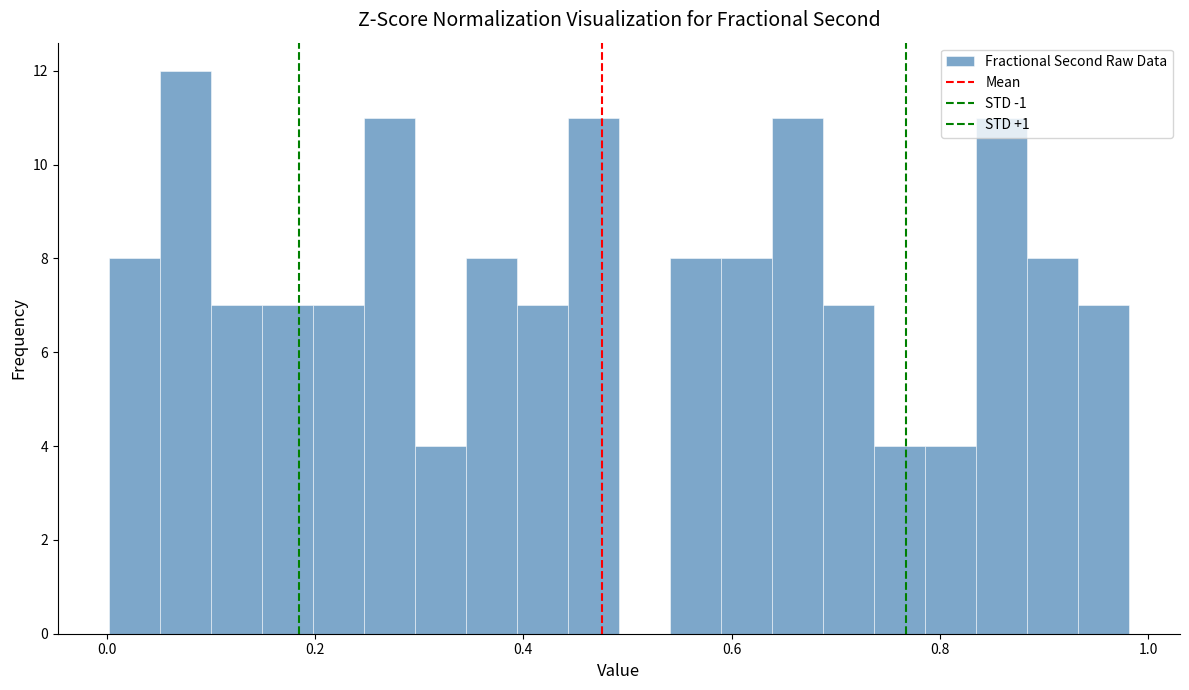

Around what value on the x-axis is the tallest bar? Give the approximate position of its centre, as read against the axis.

0.08